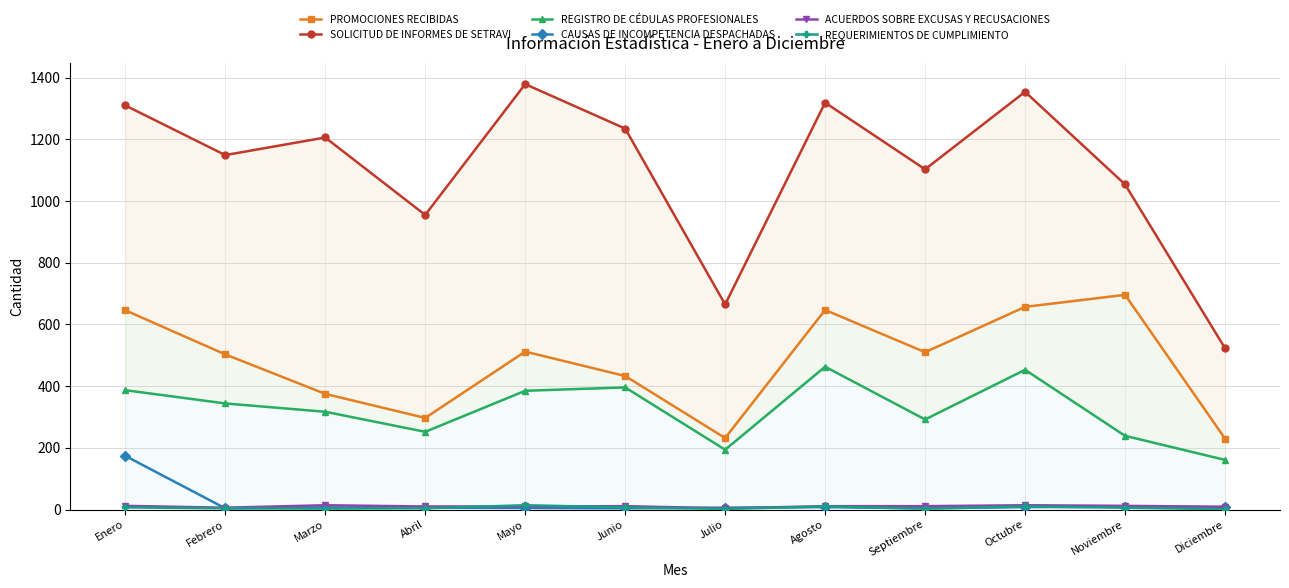

At which category is the sum across all series the highest?

Enero